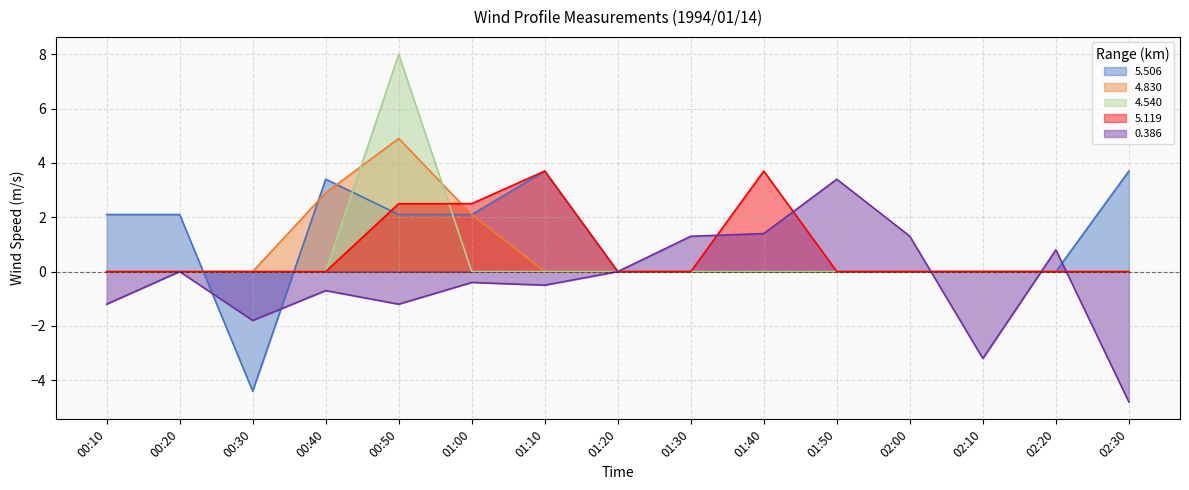

Is it true that 5.506 equals 3.1 at 01:20?

False